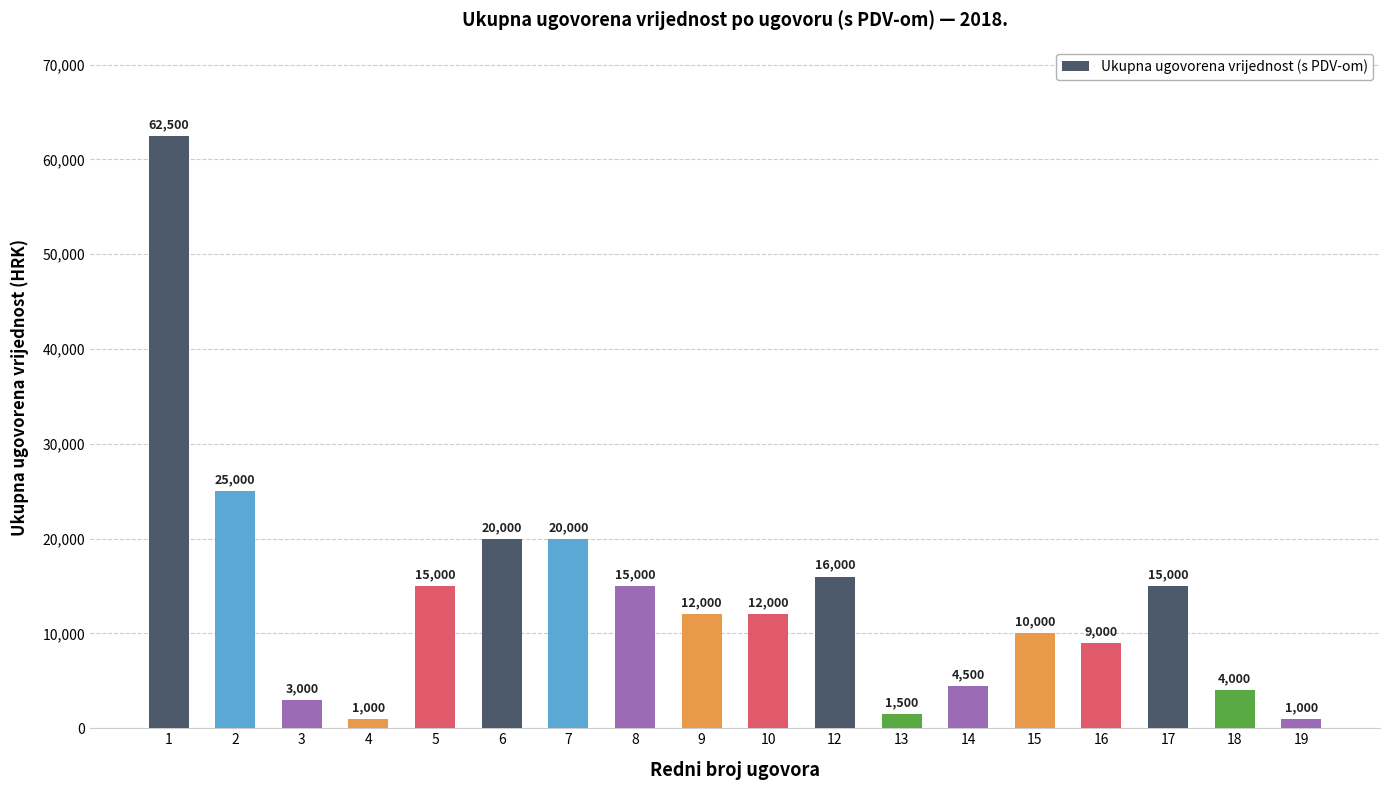

How many data points does each series have?

18